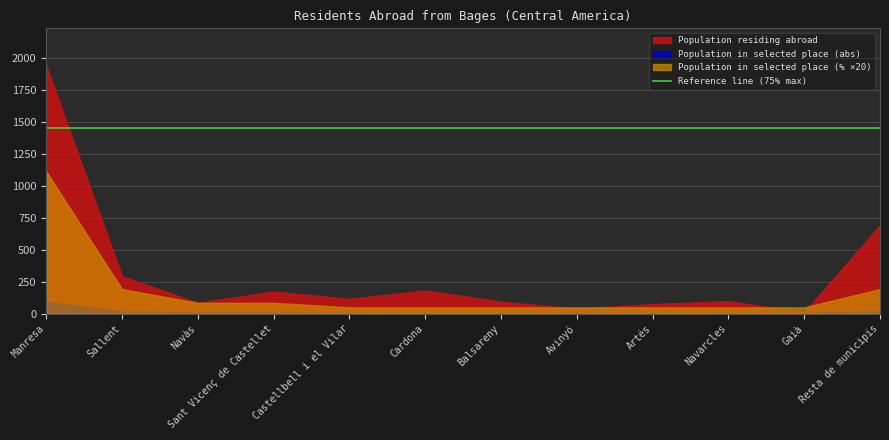

True or false: Population residing abroad has a value of 156.8 at Sallent.

False